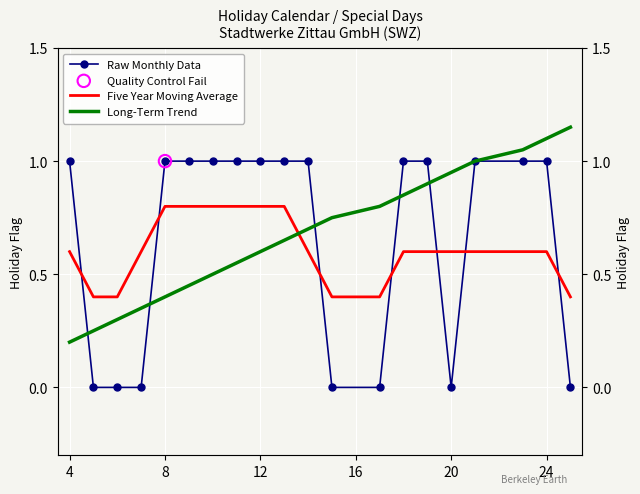

At how many categories does at least one series exceed 0?

20